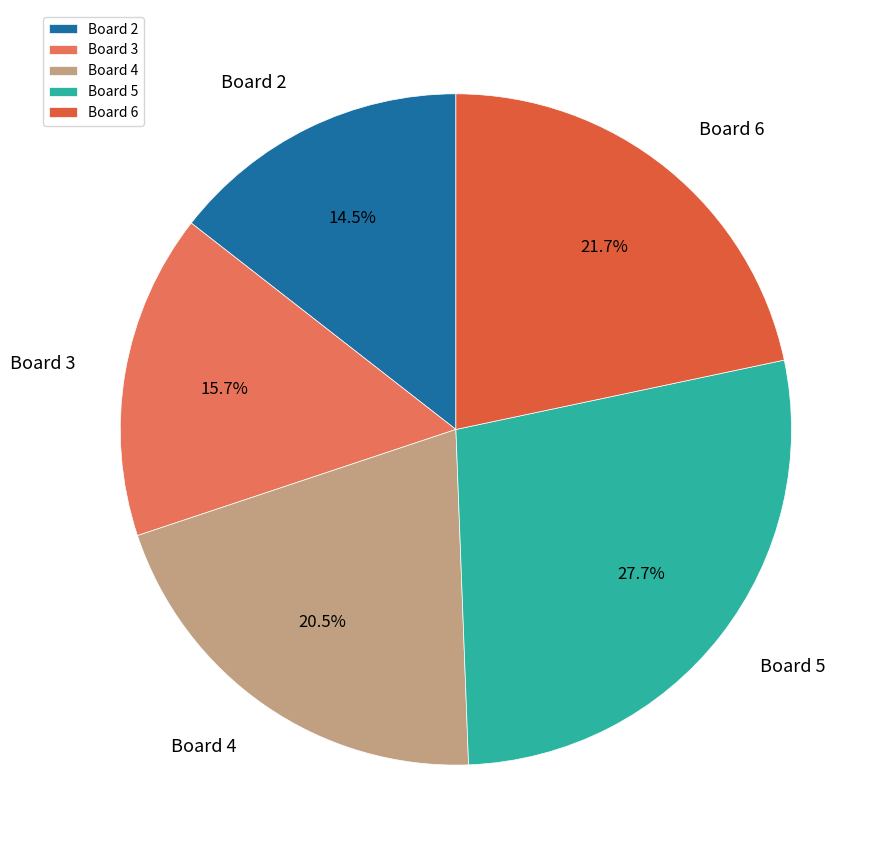

Rank the categories by value from lowest to highest.

Board 2, Board 3, Board 4, Board 6, Board 5